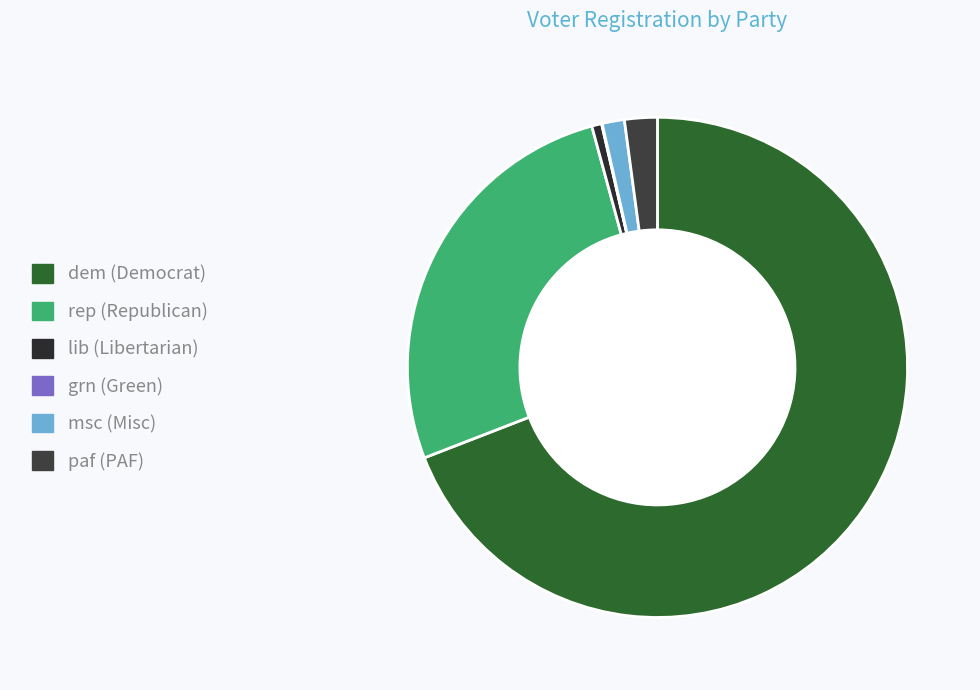

What is the change in value from grn to msc?

-11